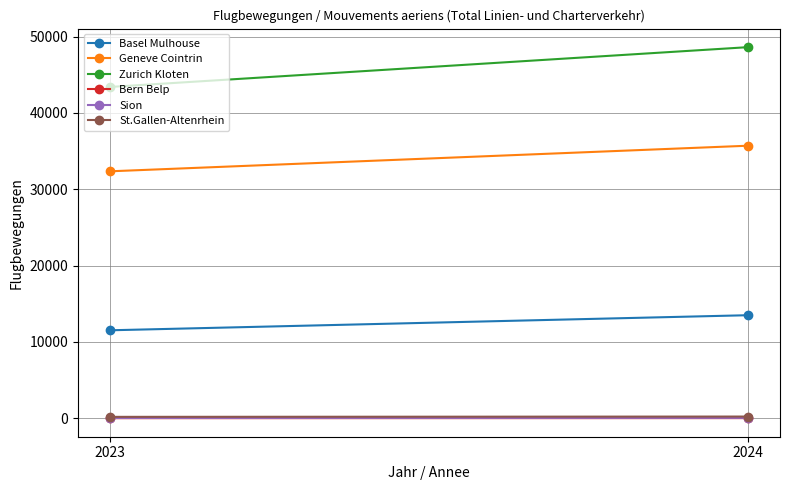

What is the spread (max minus min) of values at 2023?

43400